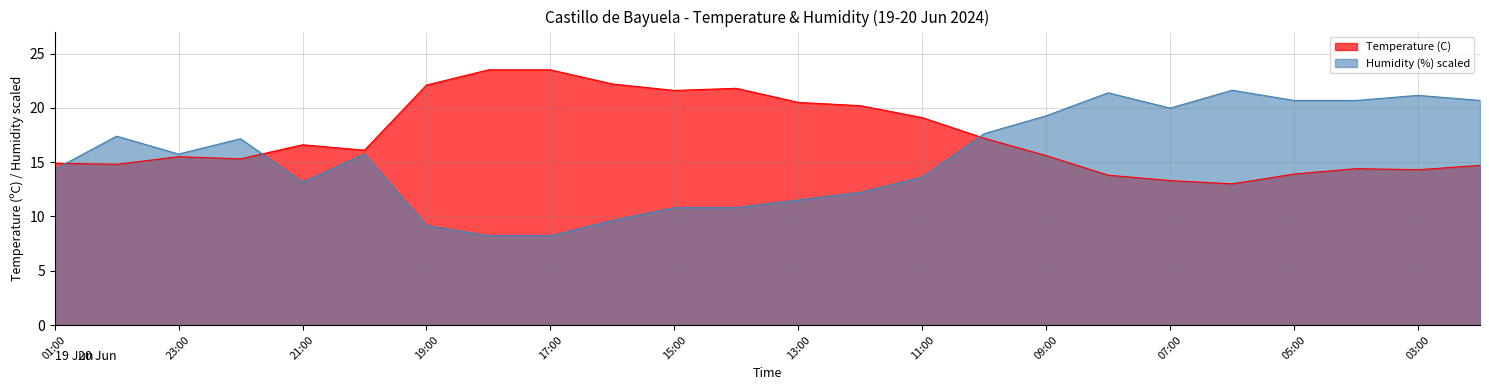

True or false: Humidity (%) has more than 1 points higher than both neighbors.

True